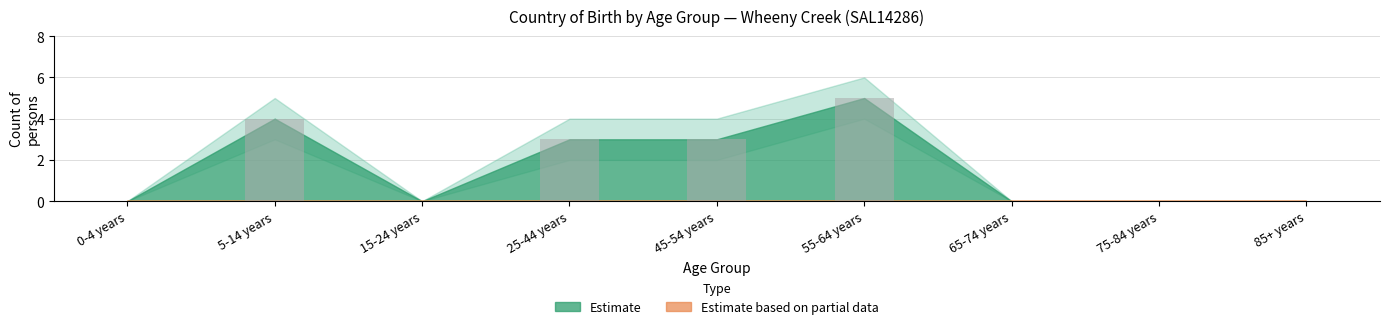

What is the change in value from 45-54 years to 75-84 years?

-3